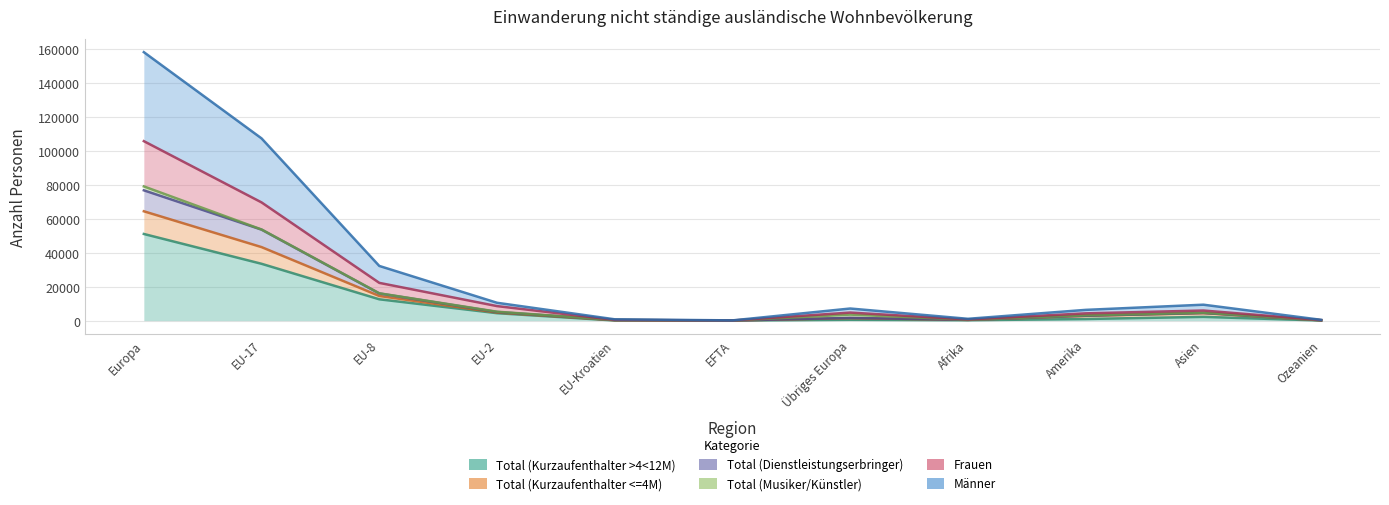

True or false: Total (Dienstleistungserbringer) and Total (Kurzaufenthalter >4<12M) intersect in this chart.

False